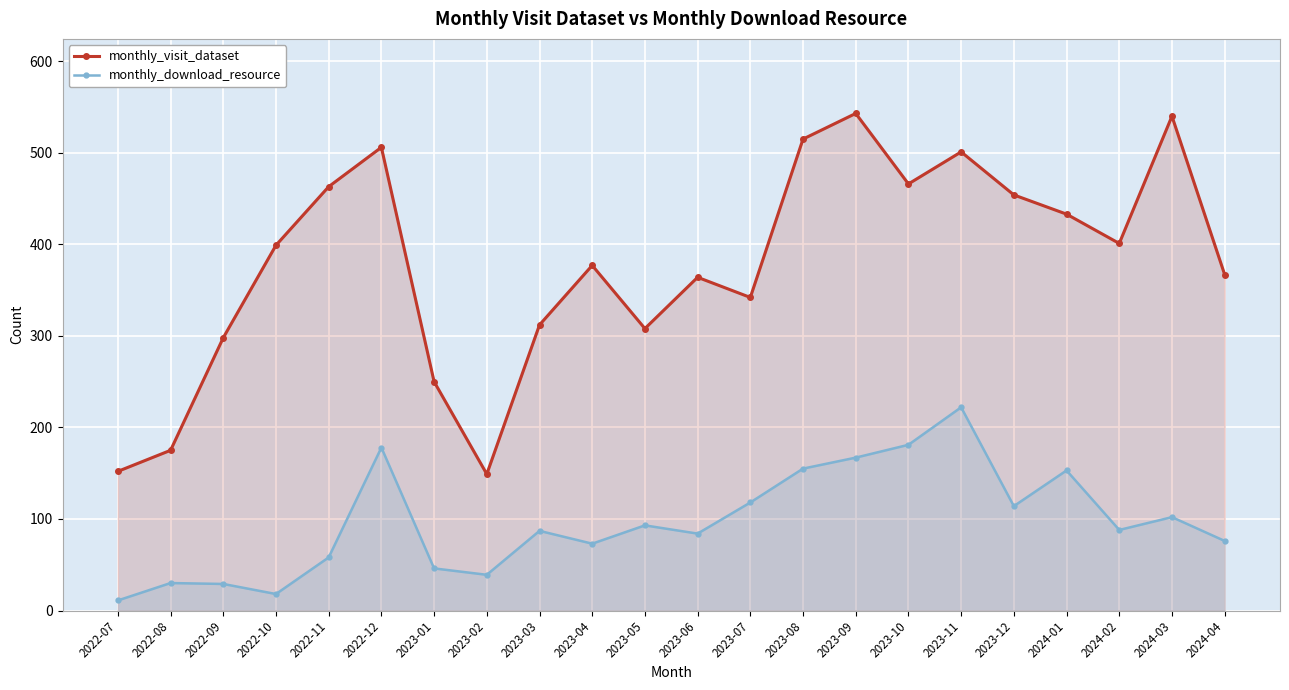

What are all the series names shown in the legend?

monthly_visit_dataset, monthly_download_resource